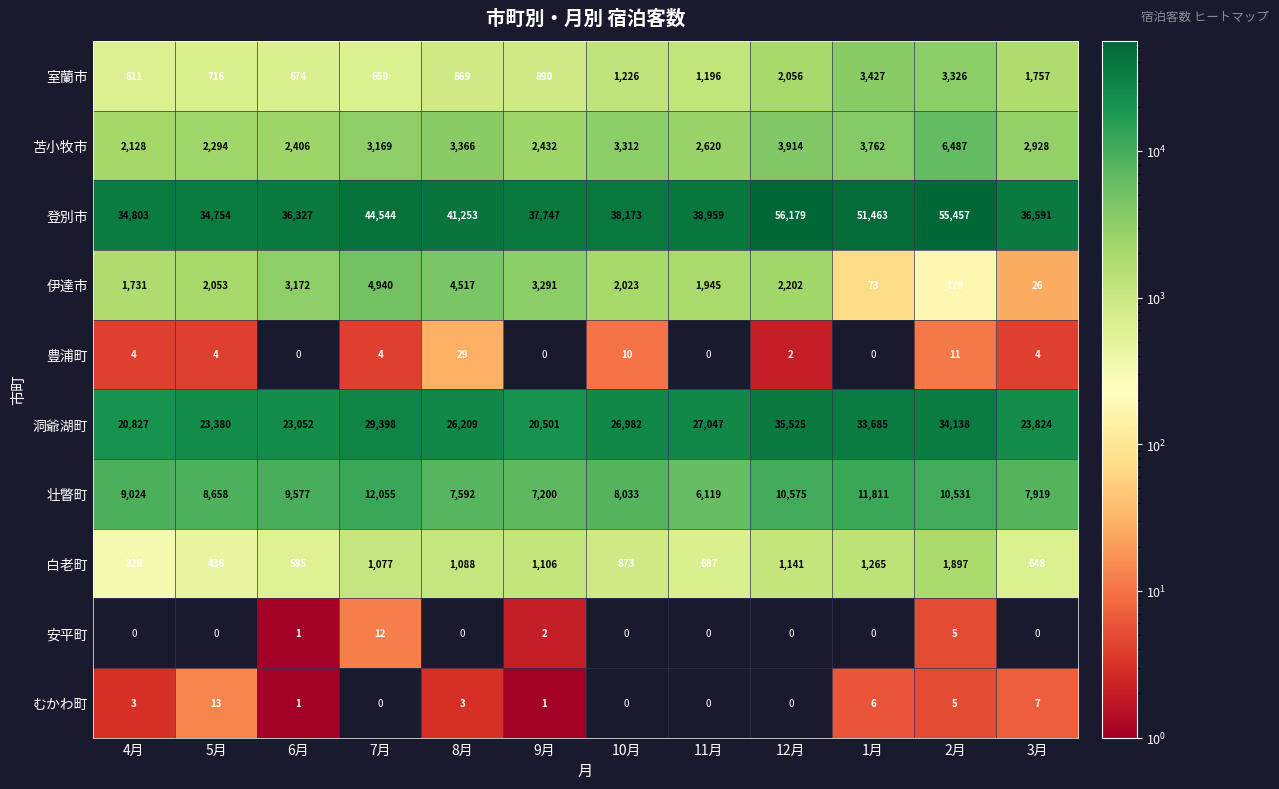

What is the total value across all series at 2月?

112036